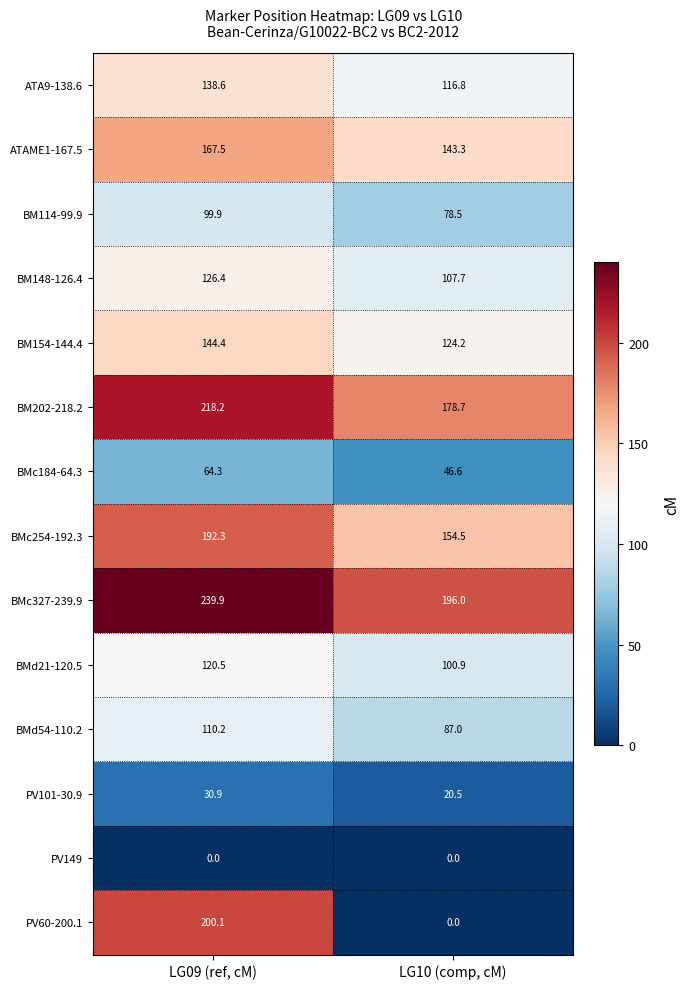

How many series are shown in this chart?

14